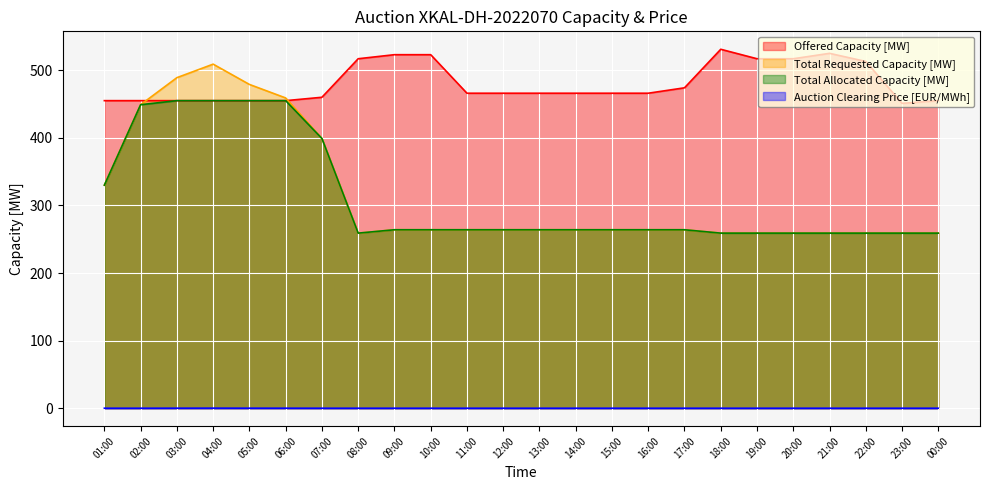

True or false: Total Allocated Capacity [MW] has a value of 417.6 at 09:00.

False